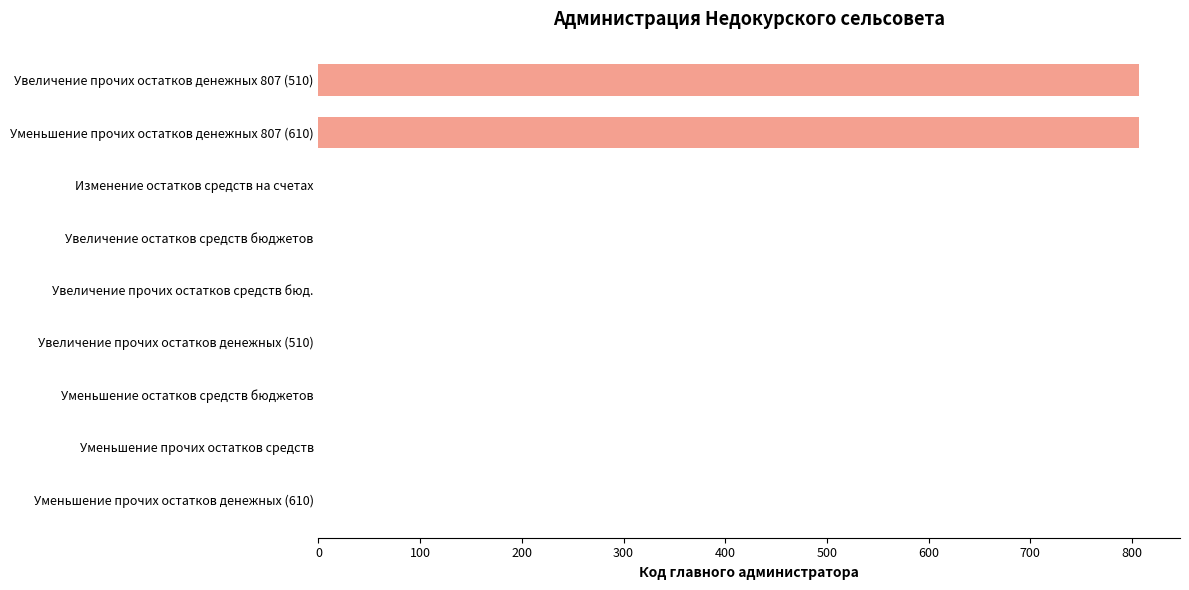

What is the sum of all values?

1614